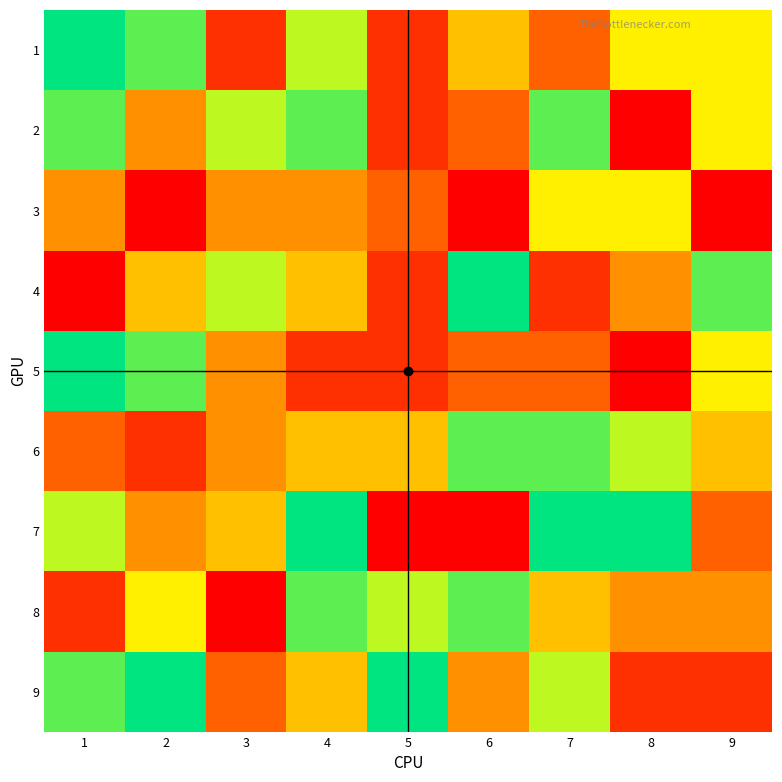

Between 8 and 9, which is larger?

8